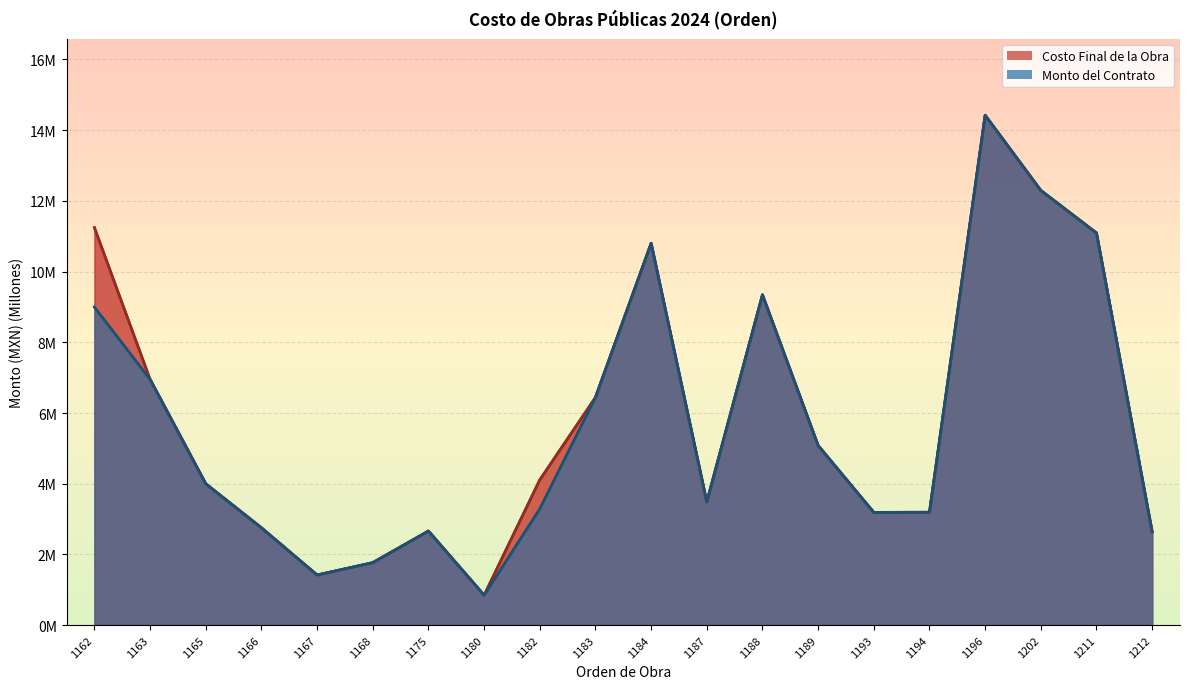

What is the value of the Costo Final de la Obra point at the 10th from the left?

6.4